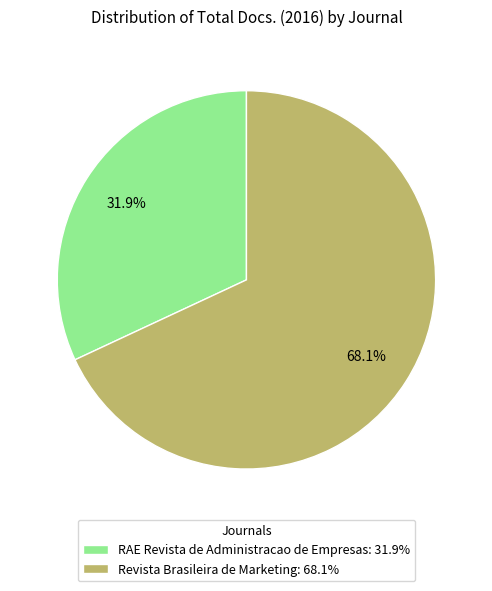

To the nearest percent, what portion does RAE Revista de Administracao de Empresas represent?

32%